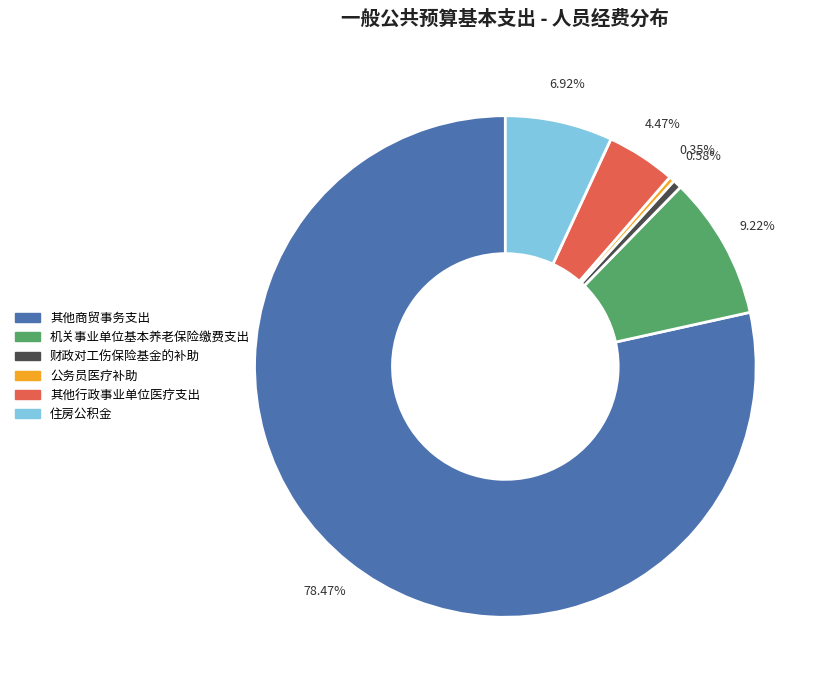

What portion of the pie excludes 其他行政事业单位医疗支出?

95.5%